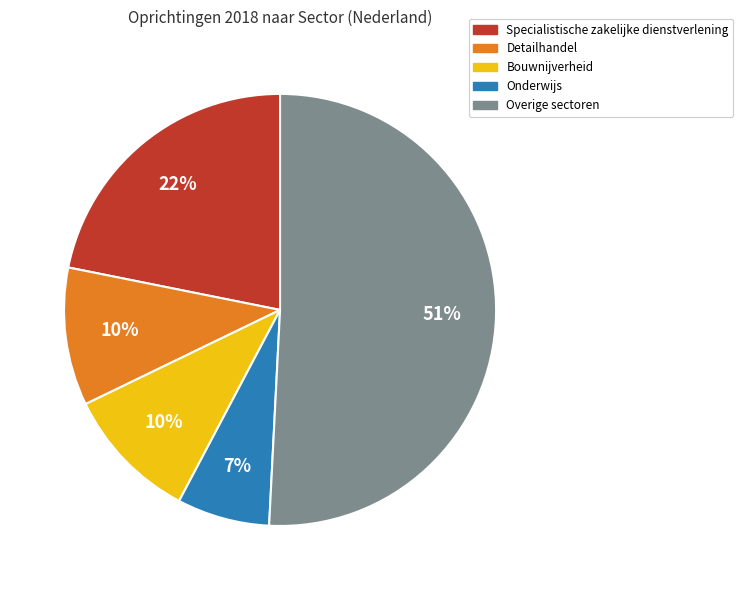

Does any single category account for the majority?

Yes